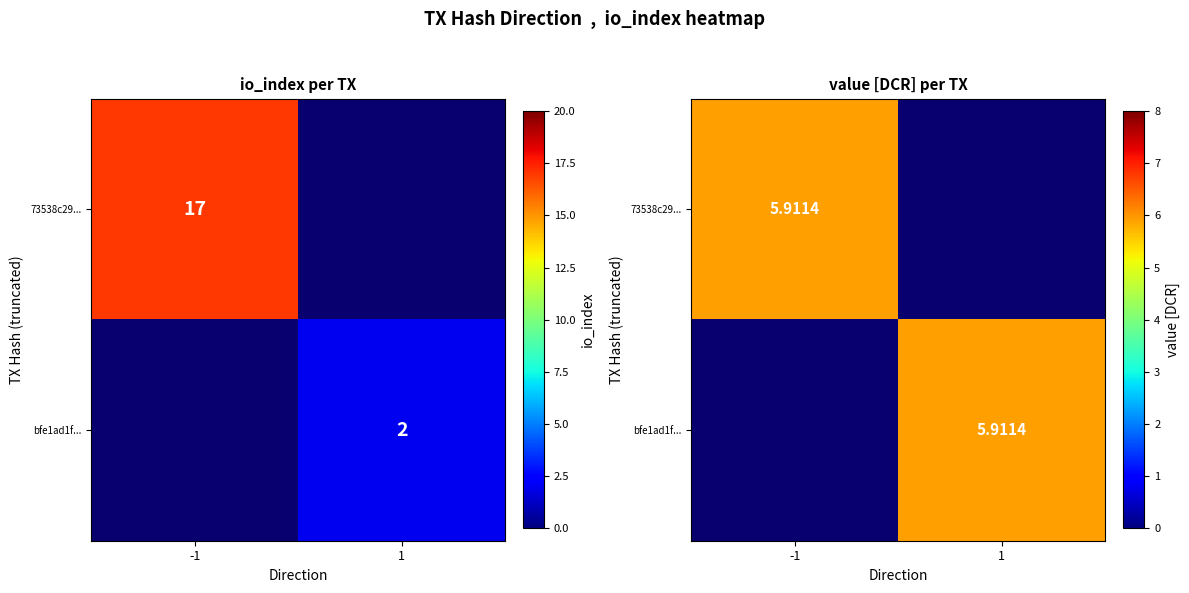

The value of bfe1ad1fef27a0d3267571ea136e655303e37ae at io_index is 2. True or false?

True